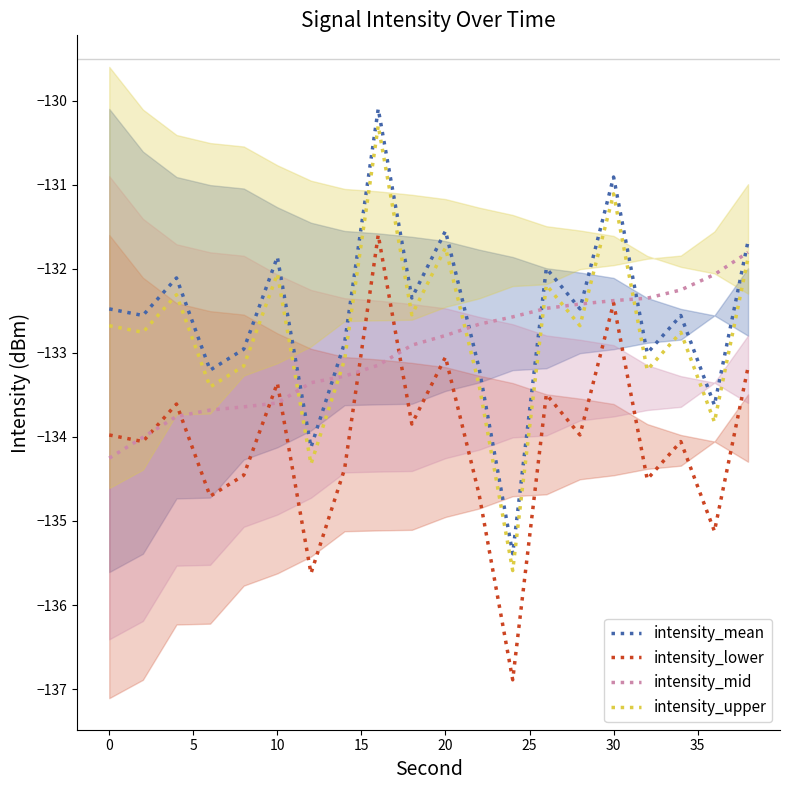

What is the minimum value shown in the chart?

-136.9